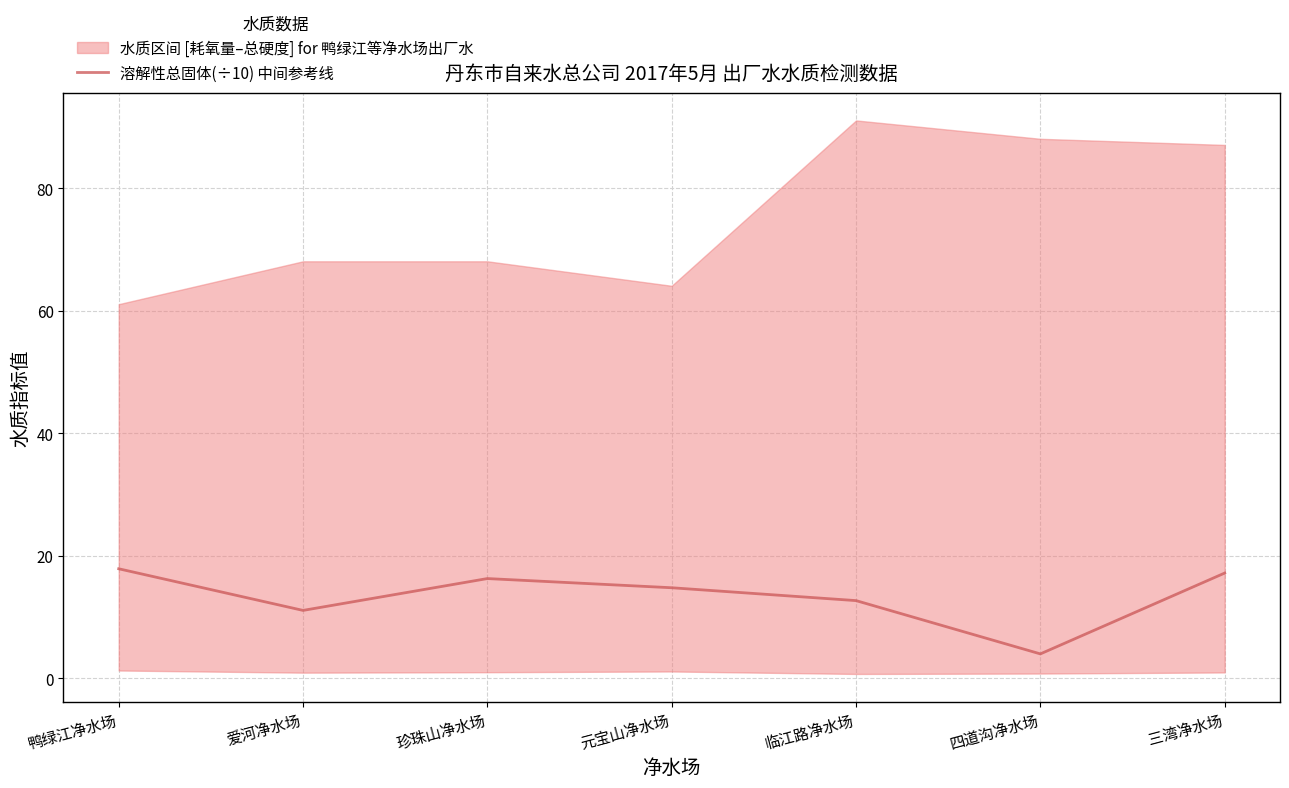

The 溶解性总固体(÷10) 中间参考线 series shows 16.3 at 珍珠山净水场. True or false?

True